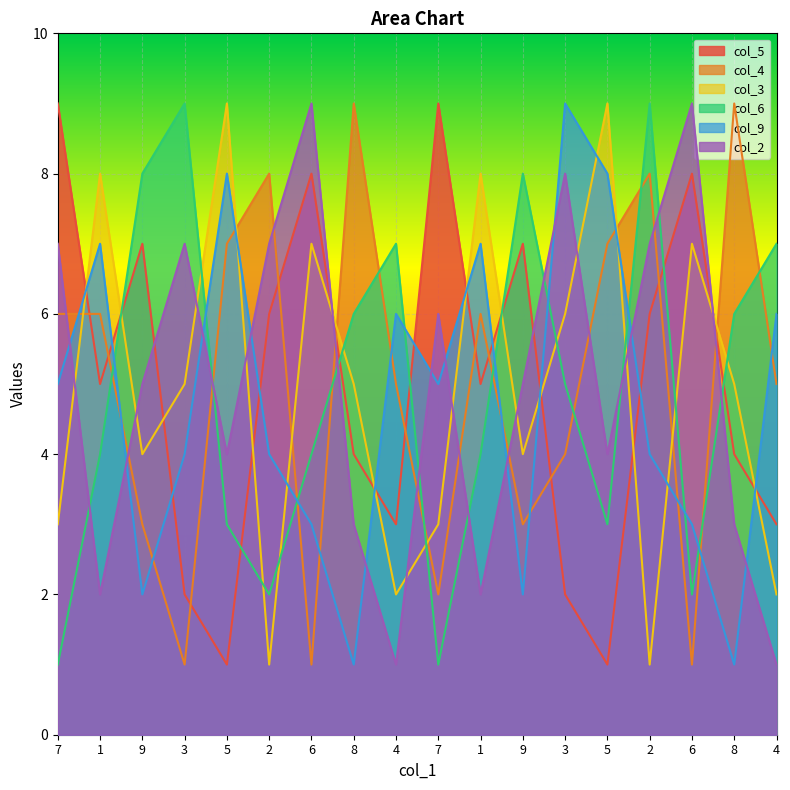

What is the sum of the col_2 values at 2 and 2?

14